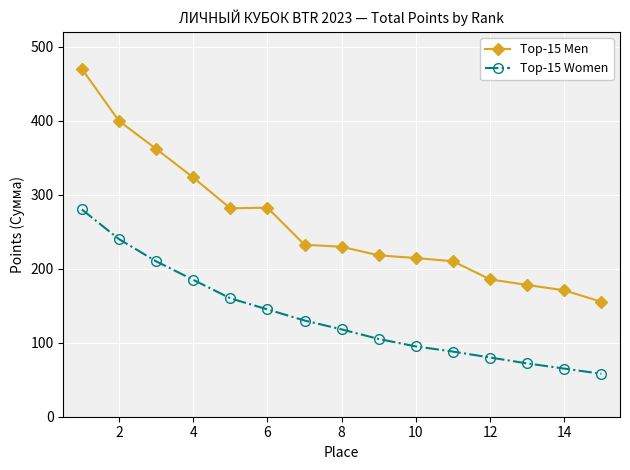

Which series has the largest range (max minus min)?

Top-15 Men